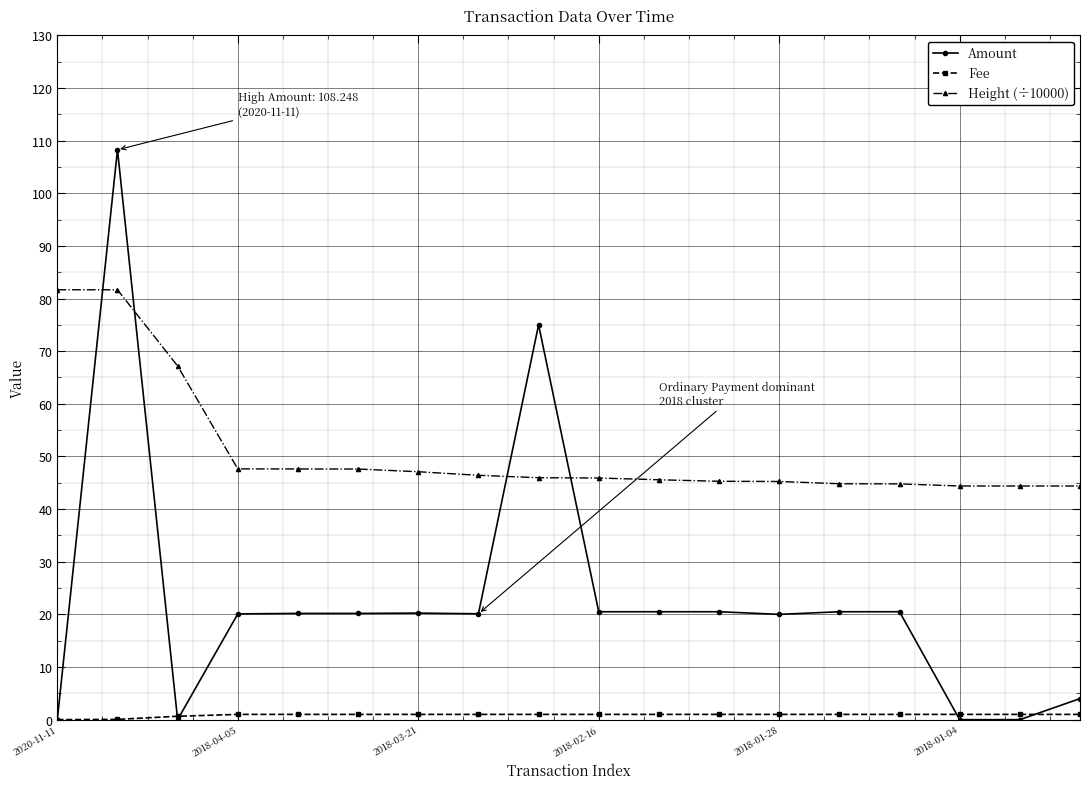

Which series has the widest spread of values?

Amount